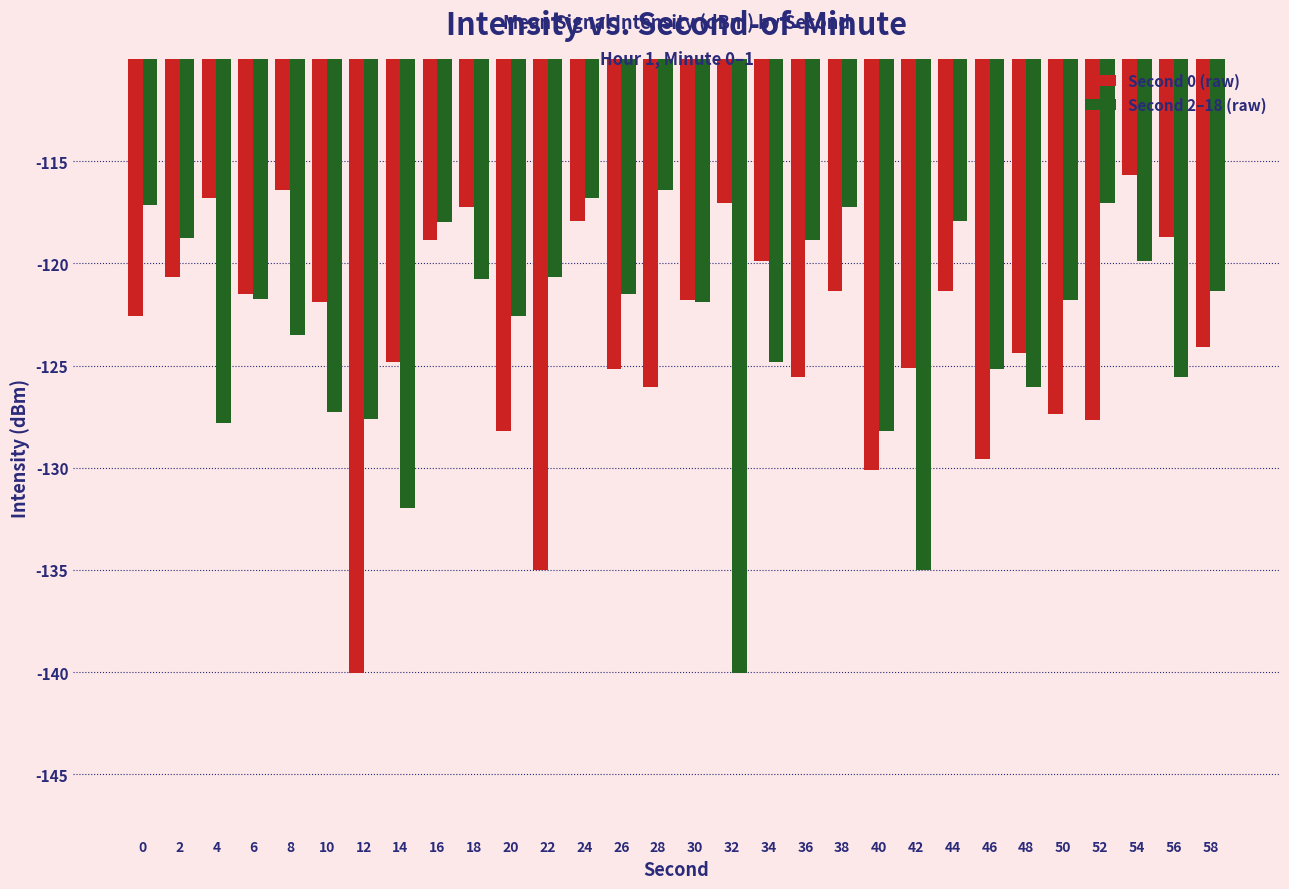

Which series changed the most between 8 and 48?

Second 0 (raw)